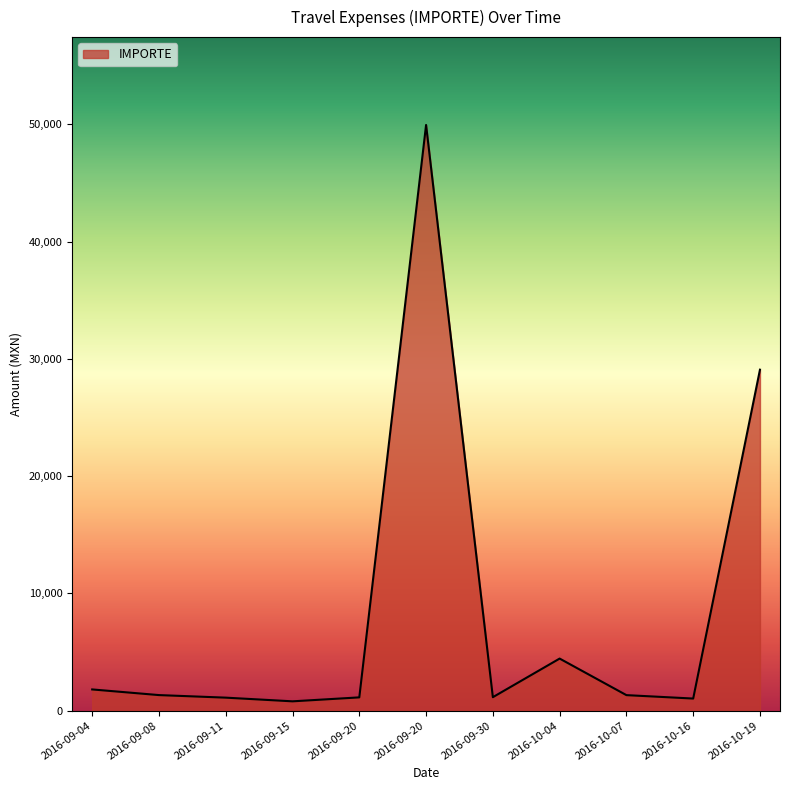

At which label is the value closest to 25370?

2016-10-19